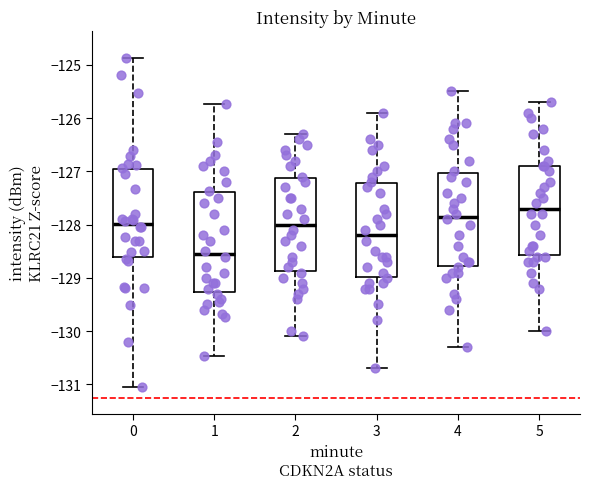

Which box is the tallest, from its lower edge to its upper edge?

1